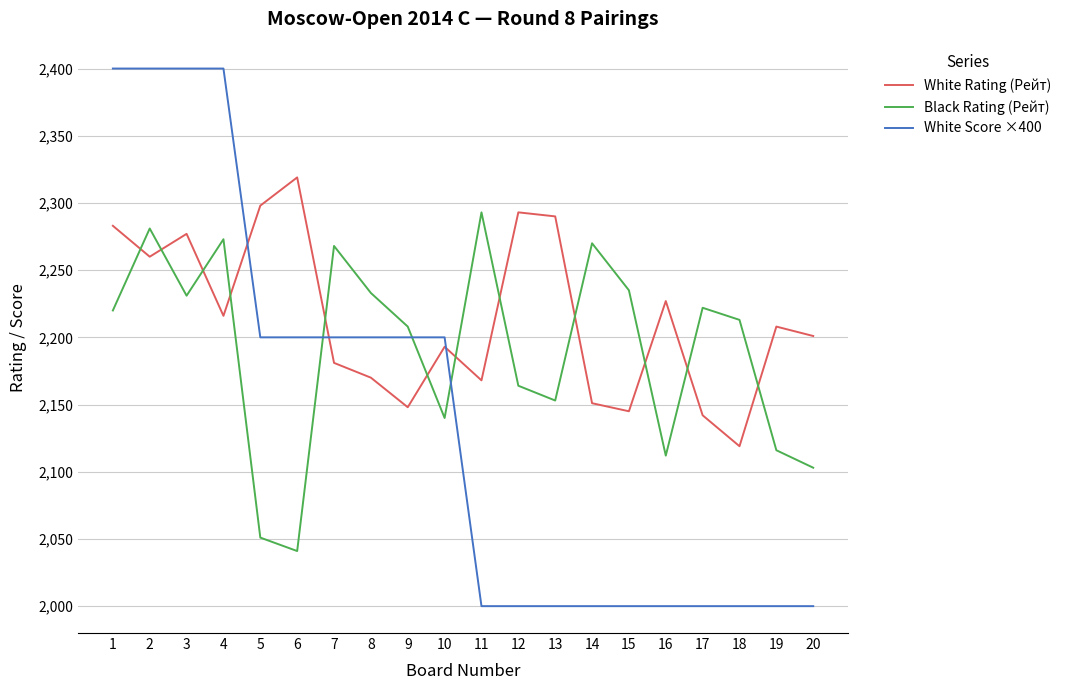

True or false: Black Rating (Рейт) and White Score ×400 intersect in this chart.

True